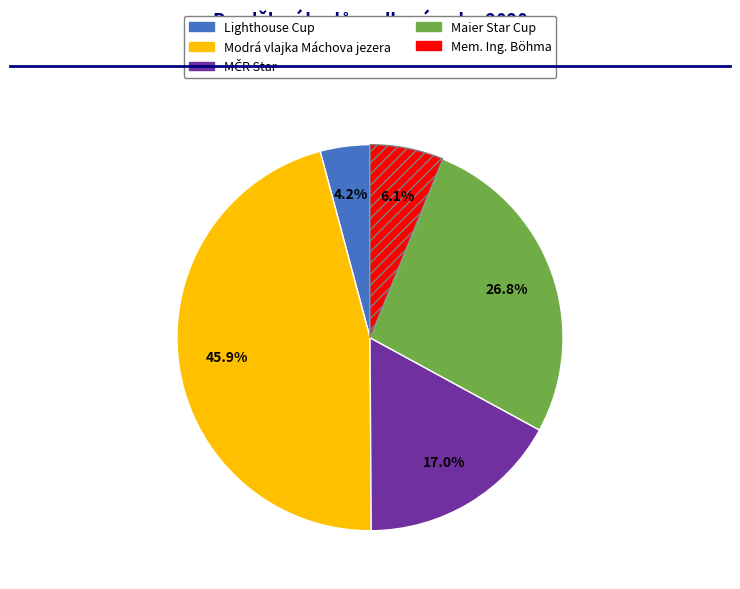

Which slice is the smallest?

Lighthouse Cup